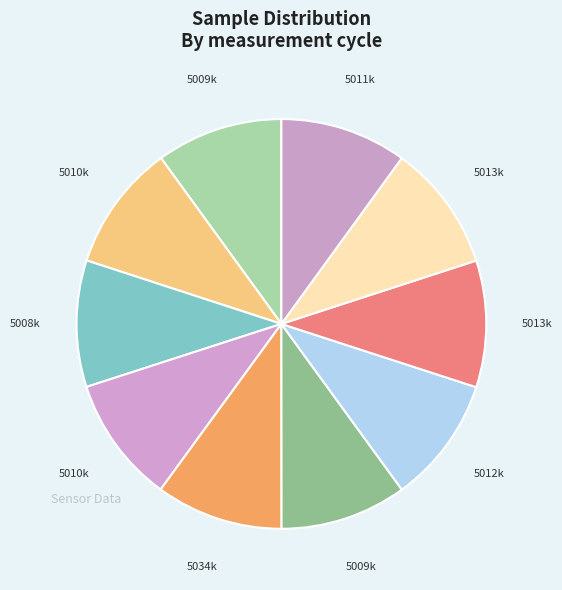

How many segments does this pie chart have?

10